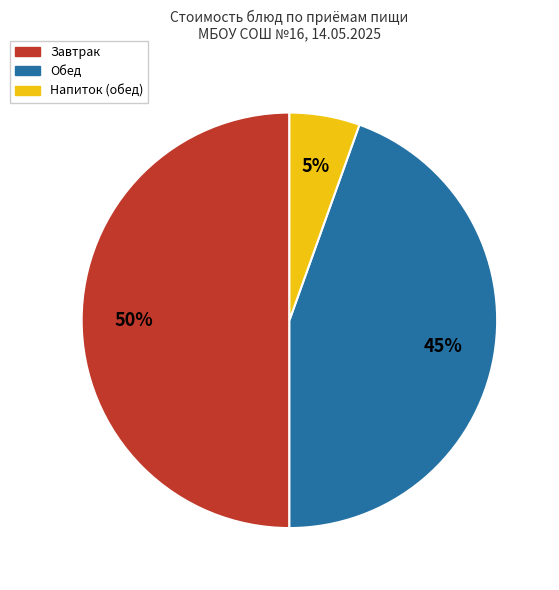

Approximately how many times larger is the value at Завтрак compared to Обед?

1.1